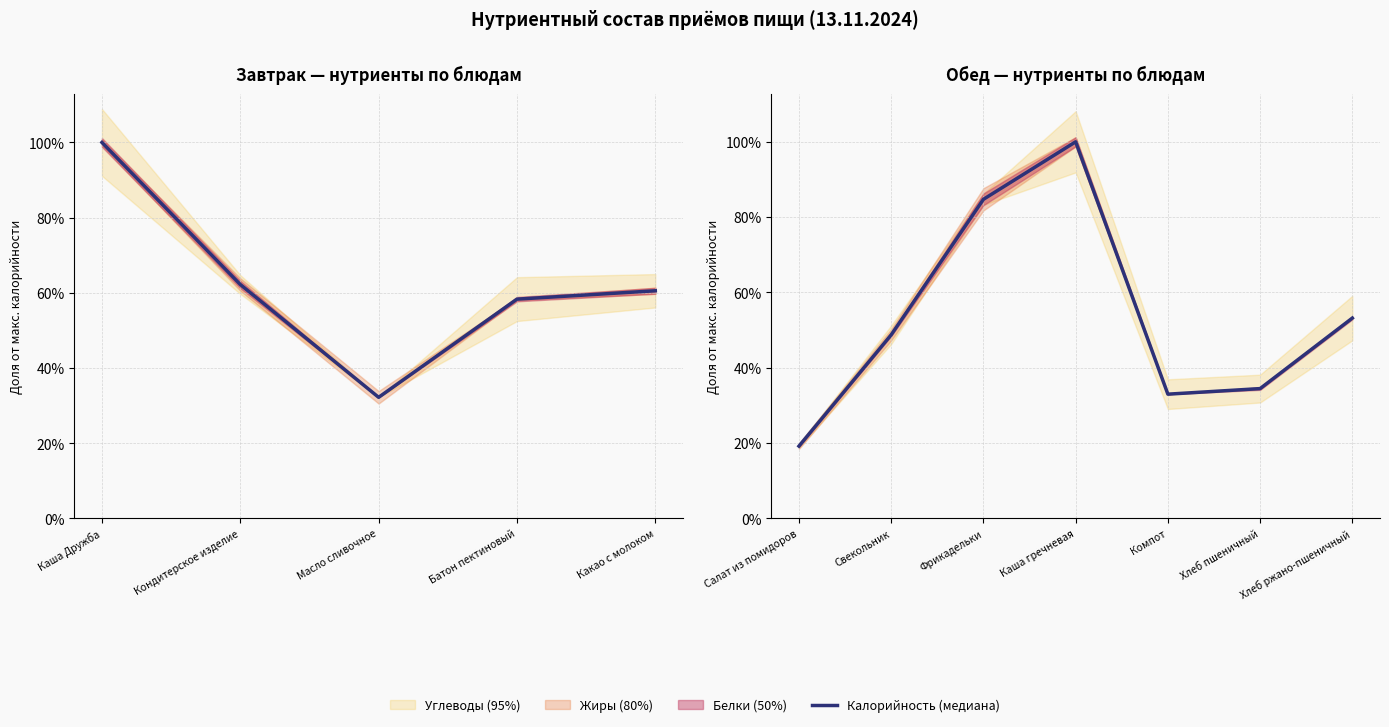

What is the sum of all values?

3.7